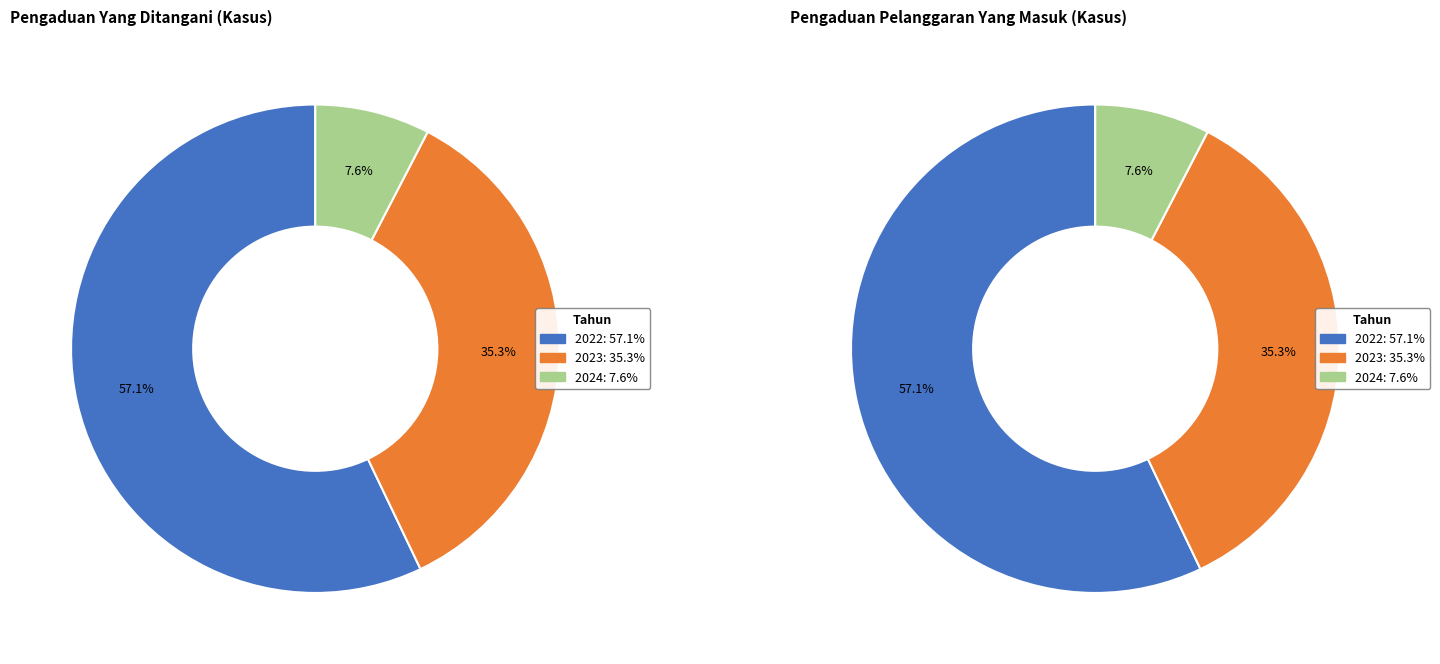

Is it true that 2023 is 22% of the pie?

False